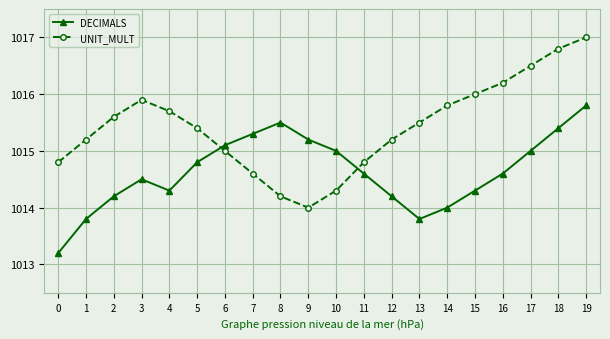

At 10, list the series in order from smallest to largest.

UNIT_MULT, DECIMALS